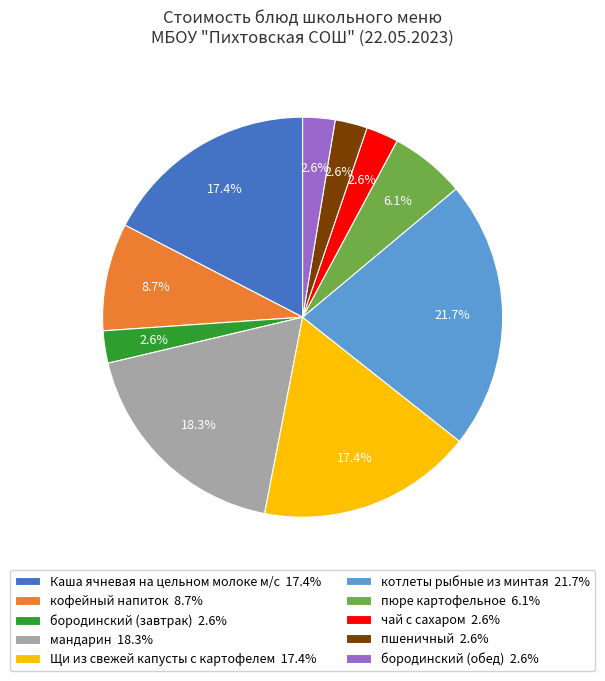

Which has a higher value, бородинский (завтрак) 2.6% or кофейный напиток 8.7%?

кофейный напиток 8.7%